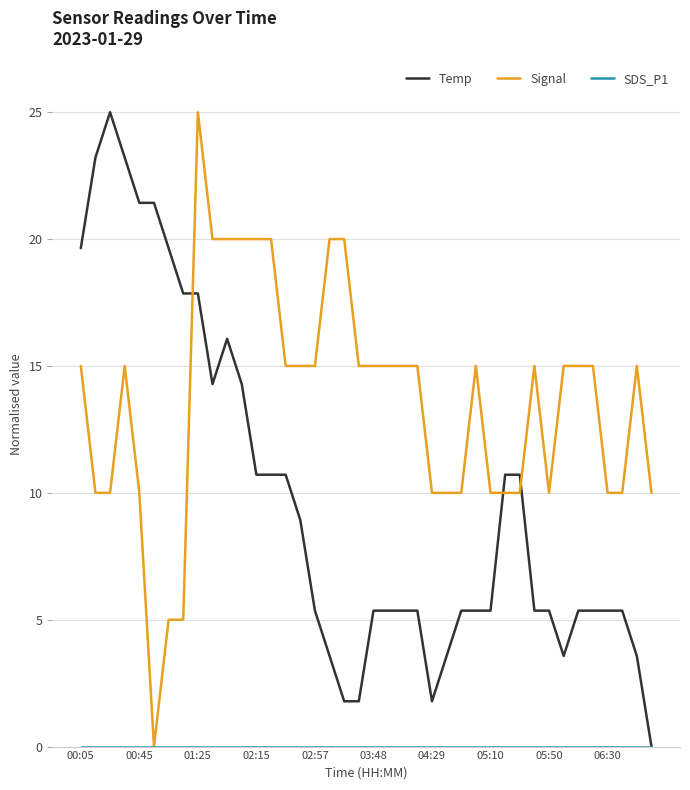

What is the average value of the Signal series?

13.6